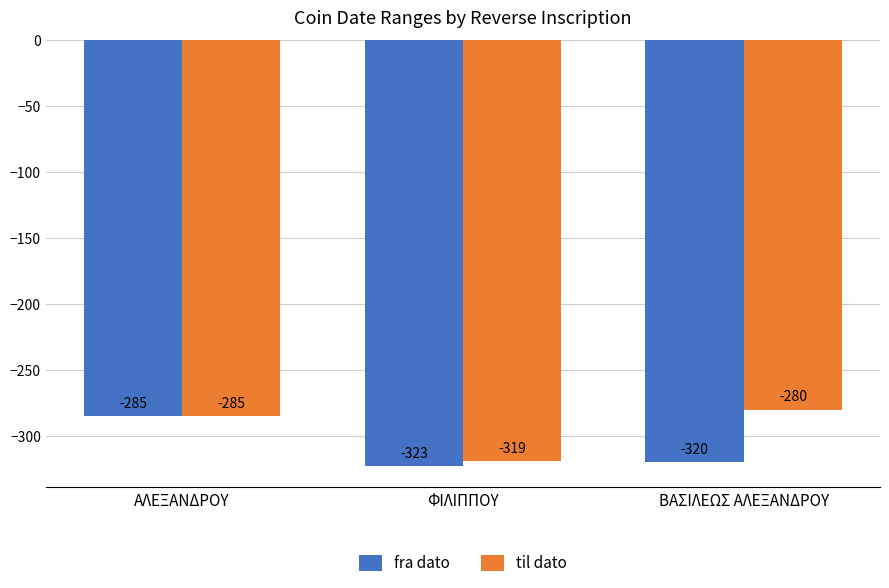

Rank the series by their average value, from highest to lowest.

til dato, fra dato